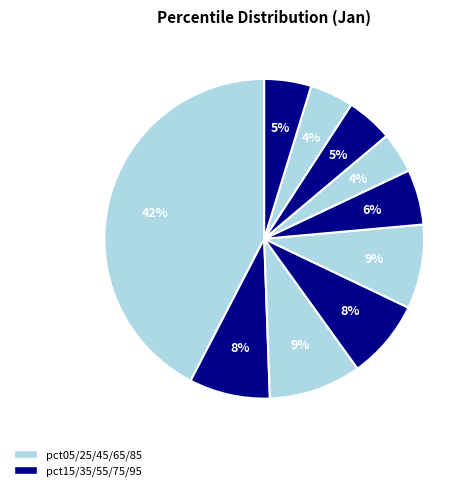

To the nearest percent, what is the difference between the largest and smallest slice percentages?

38%